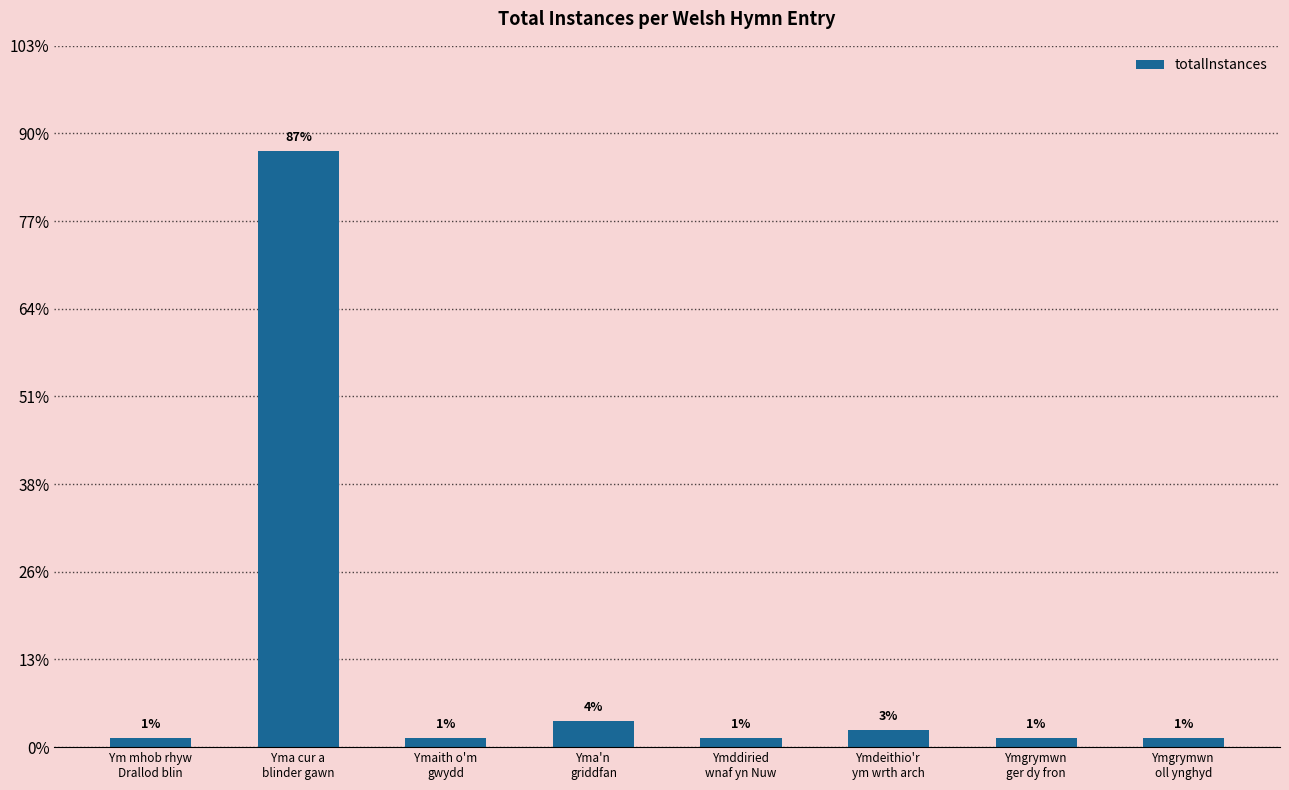

Reading right to left, list all the values displayed in this chart.

Ymgrymwn
oll ynghyd=1	Ymgrymwn
ger dy fron=1	Ymdeithio'r
ym wrth arch=2	Ymddiried
wnaf yn Nuw=1	Yma'n
griddfan=3	Ymaith o'm
gwydd=1	Yma cur a
blinder gawn=68	Ym mhob rhyw
Drallod blin=1